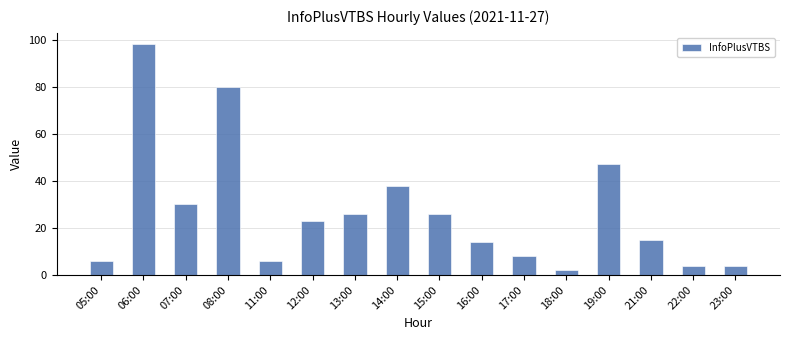

What is the label of the 7th bar from the left?

13:00